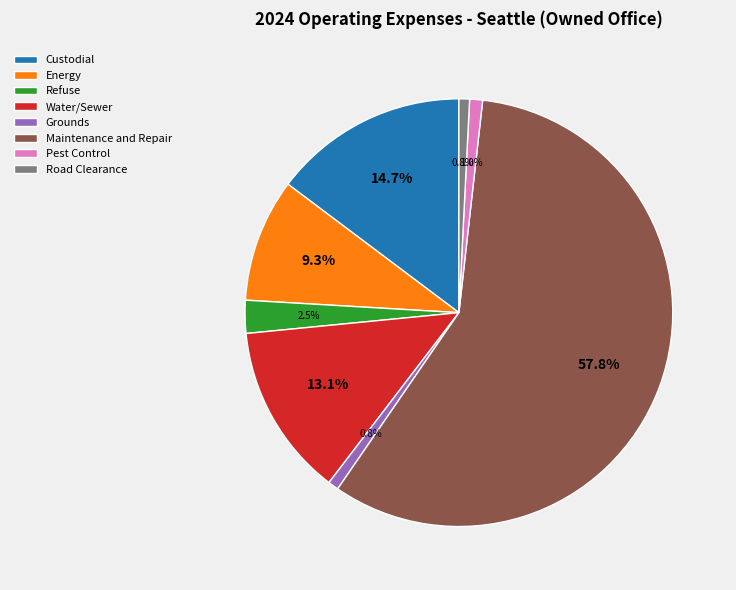

What is the largest slice in the pie chart?

Maintenance and Repair